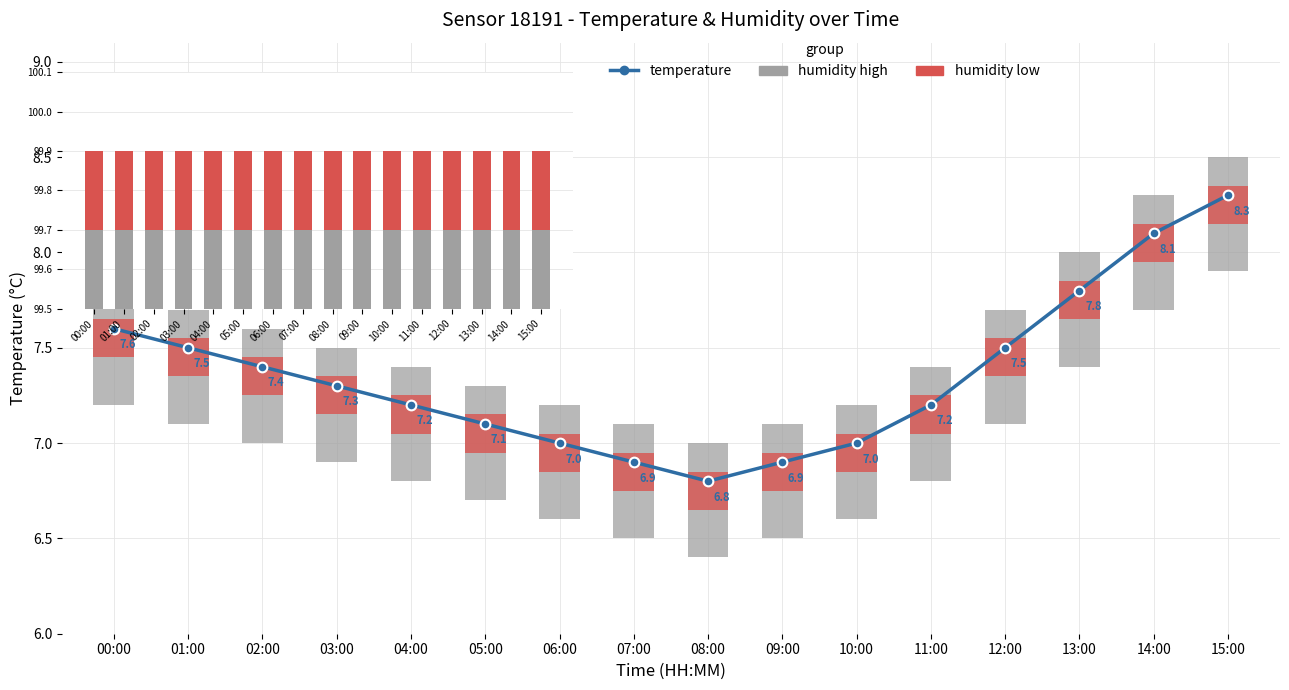

The humidity_high series shows 0.2 at 05:00. True or false?

False